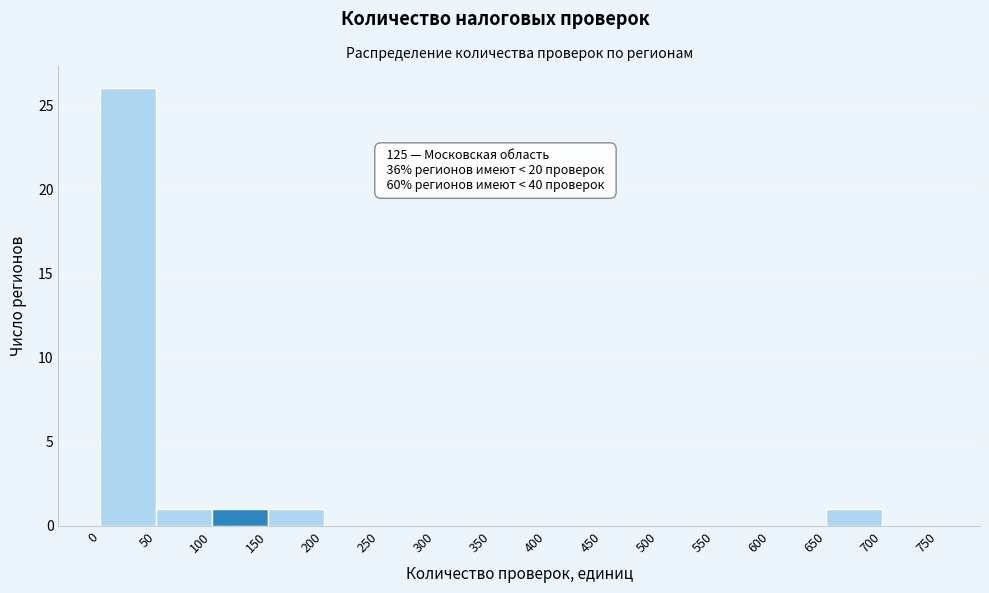

Which range on the x-axis has the tallest bar?

0 to 50